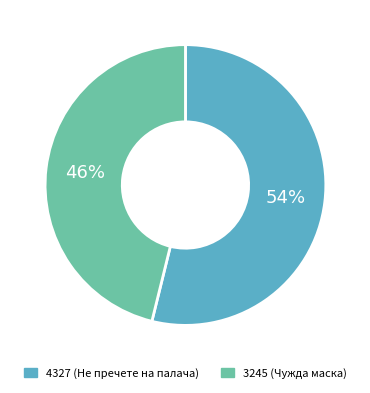

How many slices are in this pie chart?

2